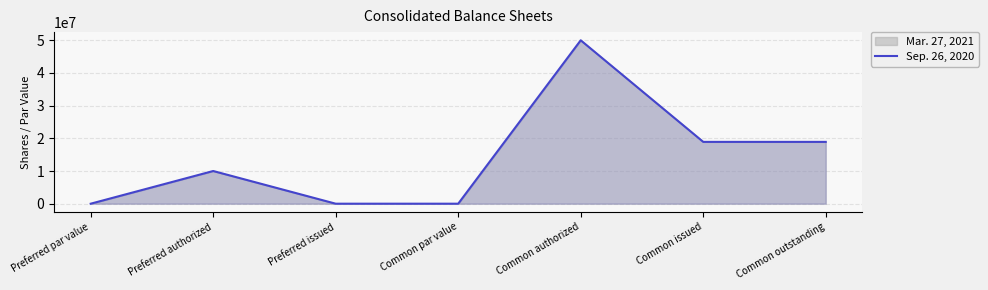

How many interior local peaks (higher than both neighbors) does the data have?

2